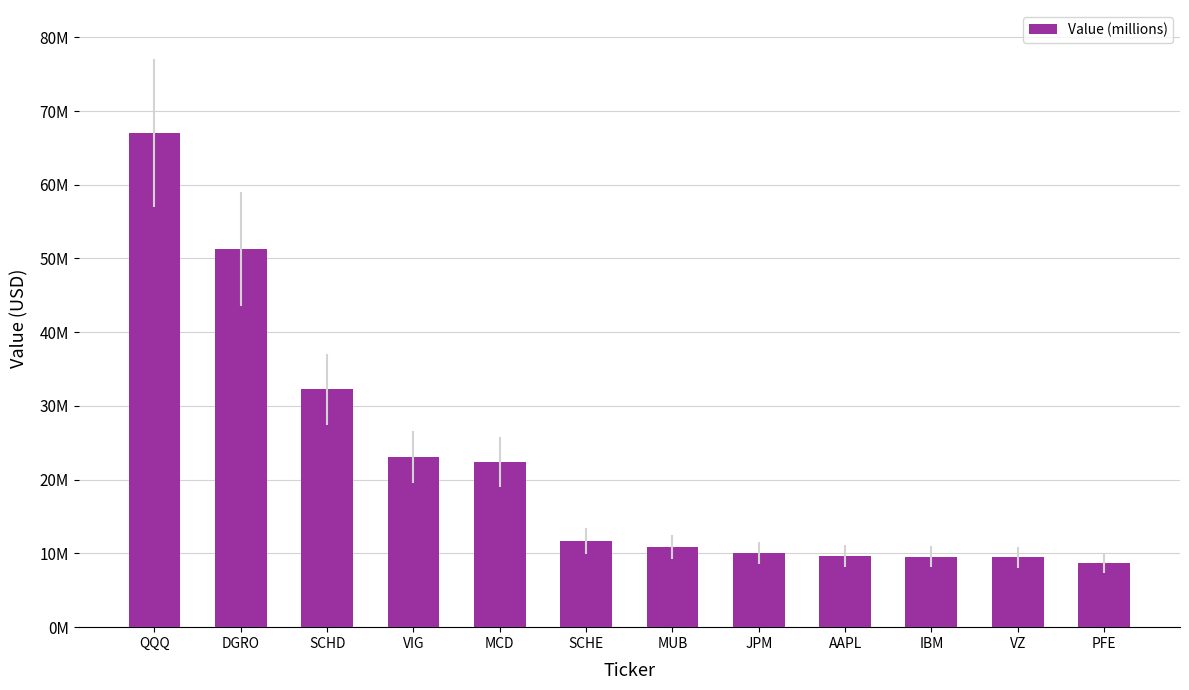

At which label does the data first exceed 11638000?

QQQ